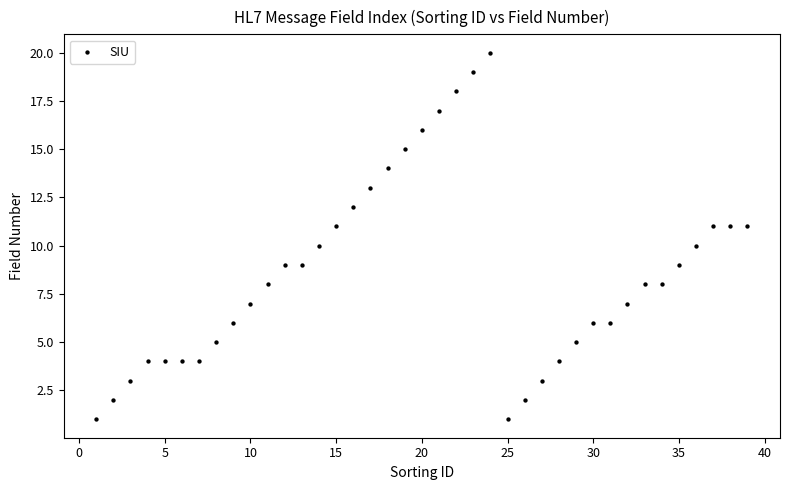

What is the range of Y values (max minus min)?

19